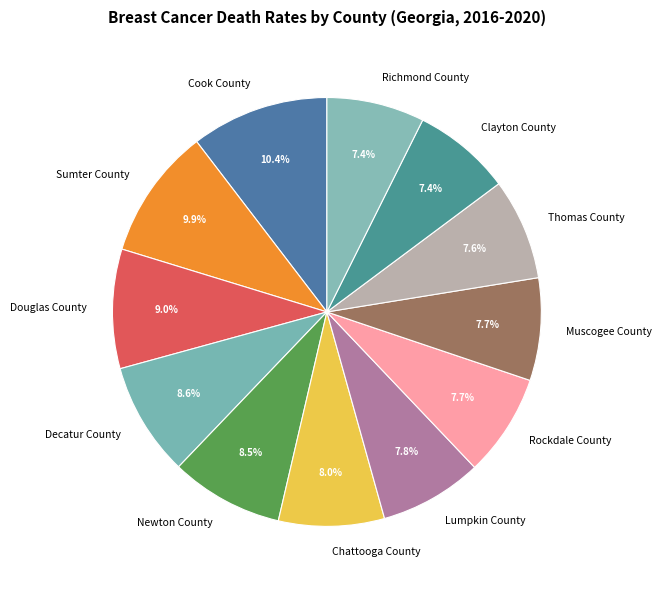

What is the total percentage of Chattooga County and Muscogee County?

15.7%